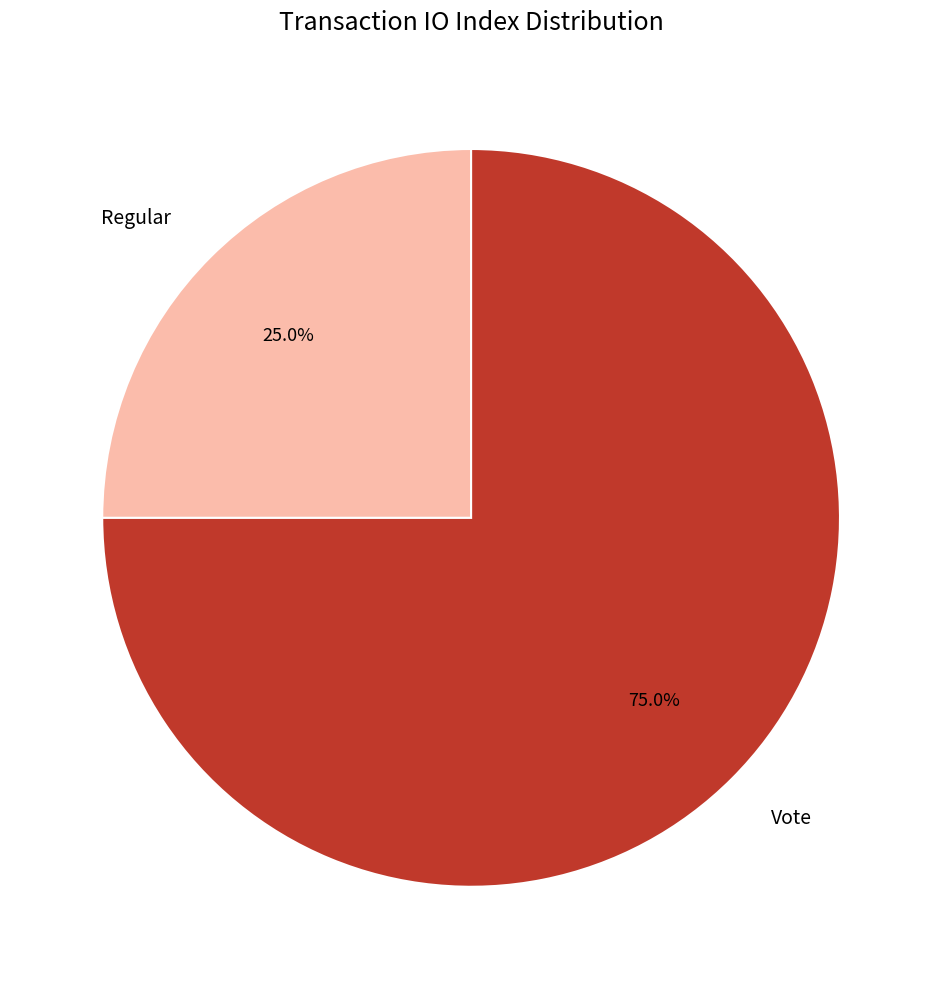

Which category has the biggest portion of the pie?

Vote